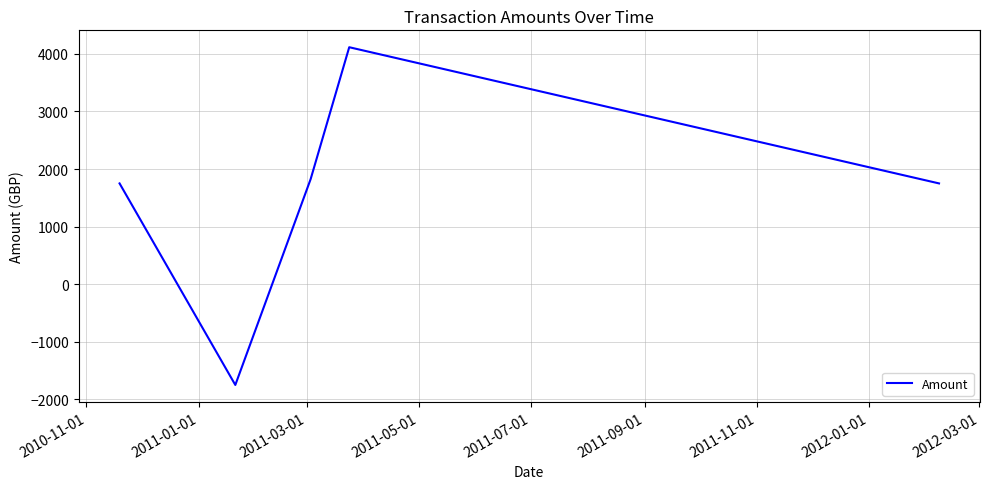

How many values are below zero?

1